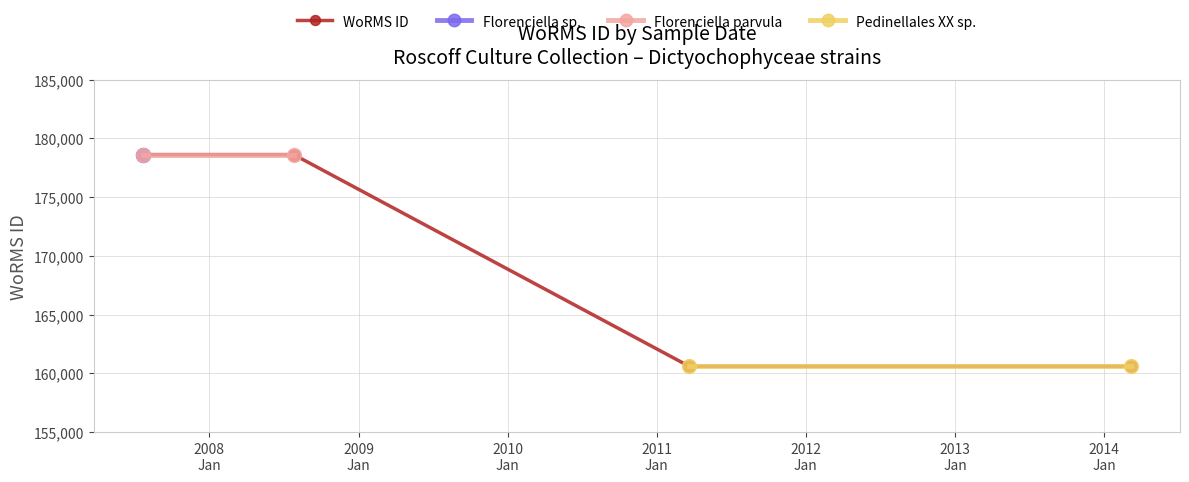

How many data points are above 178627?

2